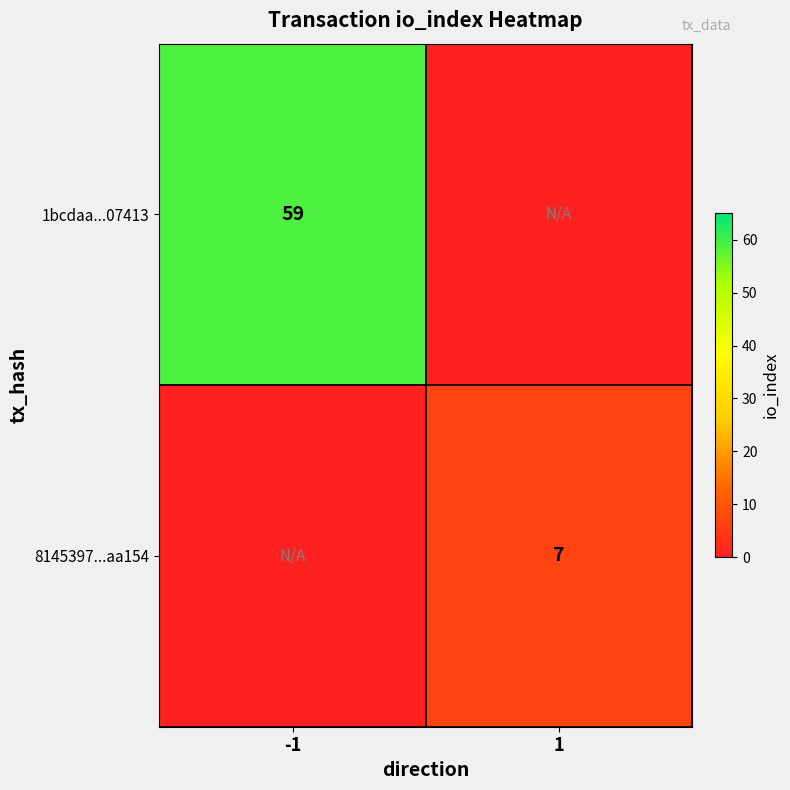

Is the value of 8145397...aa154 at 1 greater than the value of 1bcdaa...07413 at -1?

No